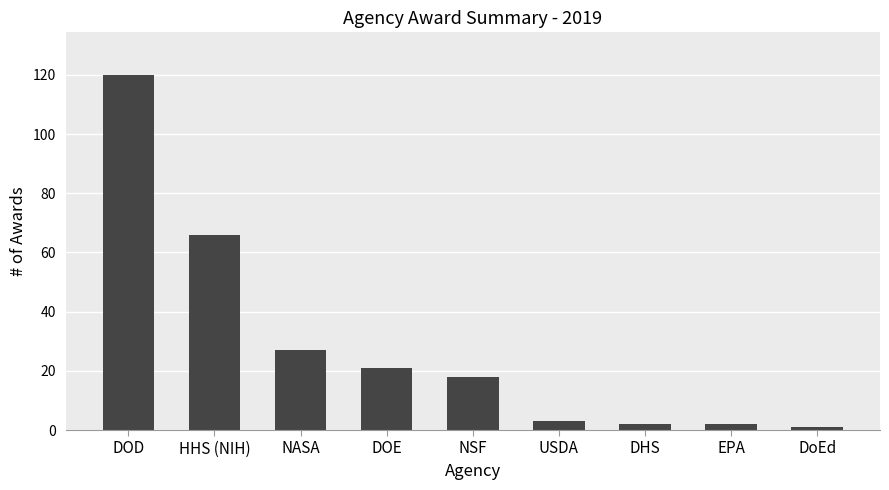

What is the difference between the maximum and minimum values?

119